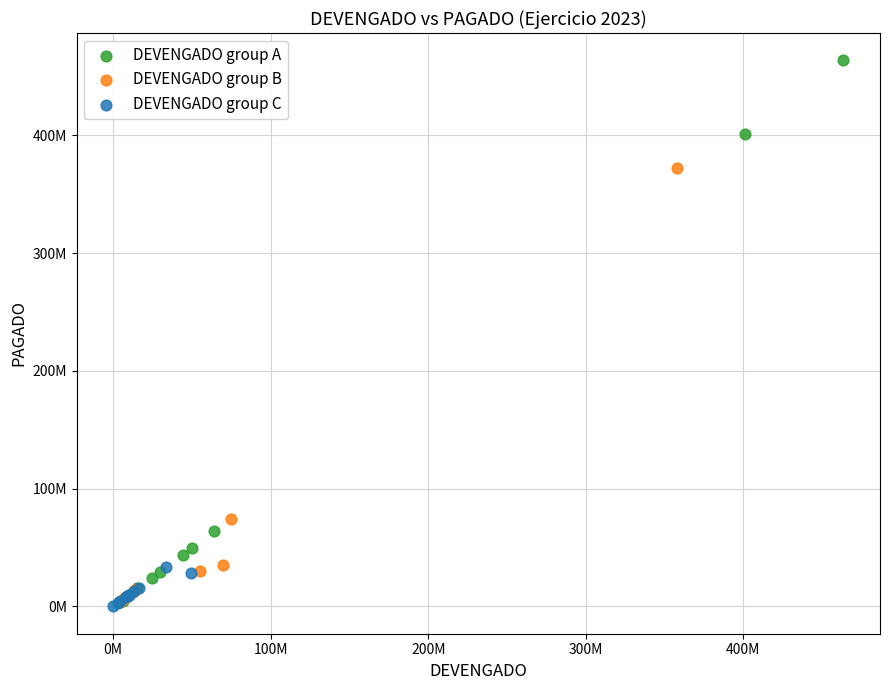

What are all the series names shown in the legend?

DEVENGADO group A, DEVENGADO group B, DEVENGADO group C